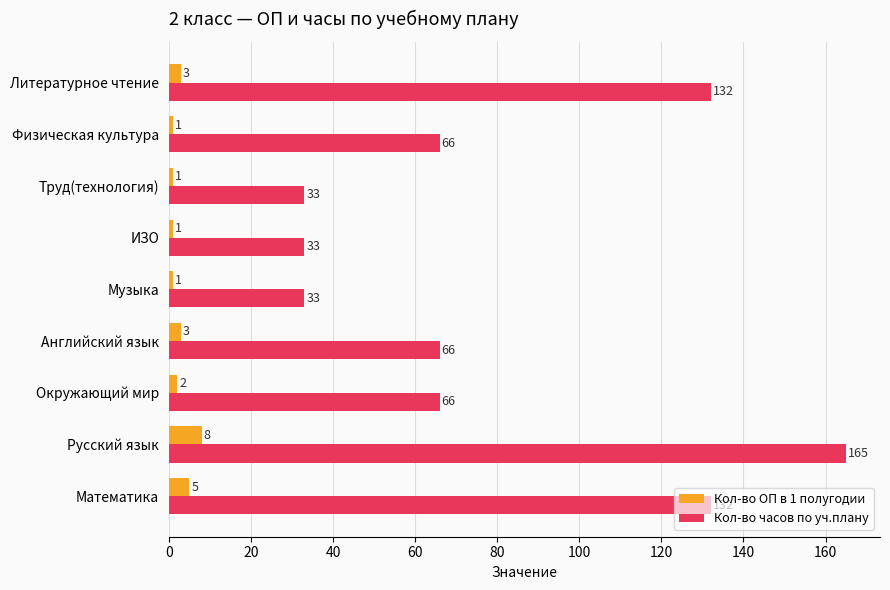

What is the sum of all Кол-во ОП в 1 полугодии values?

25